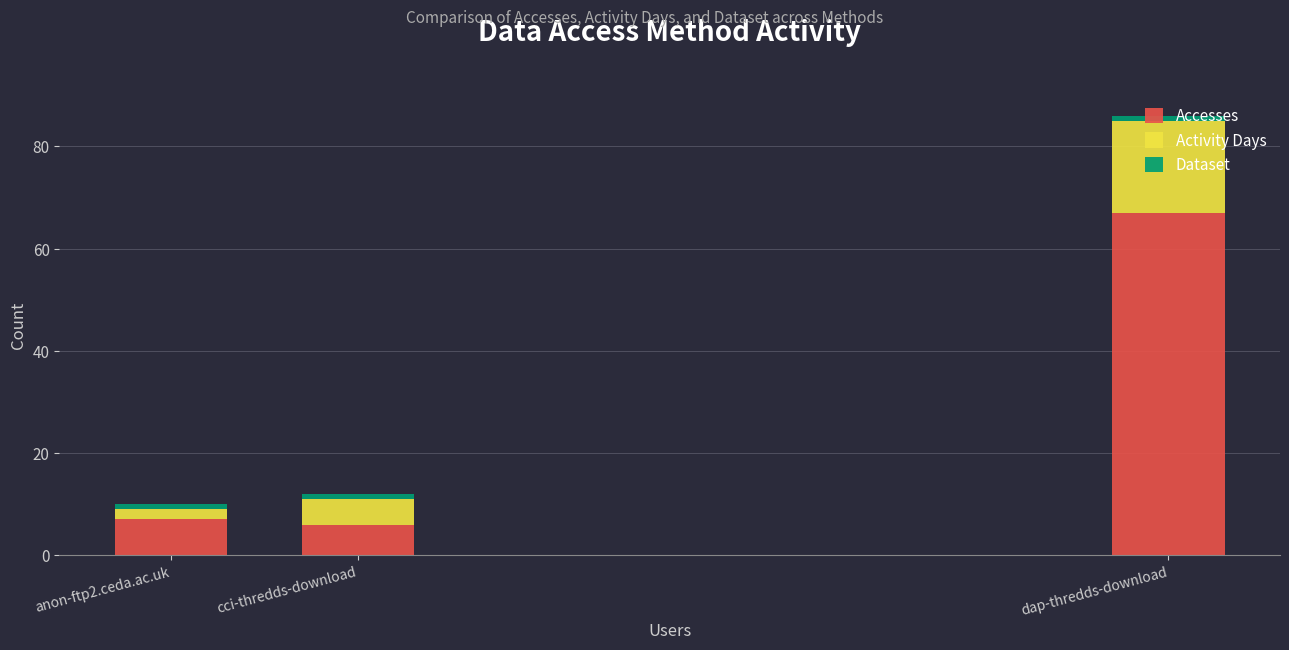

At which category is the sum across all series the highest?

dap-thredds-download